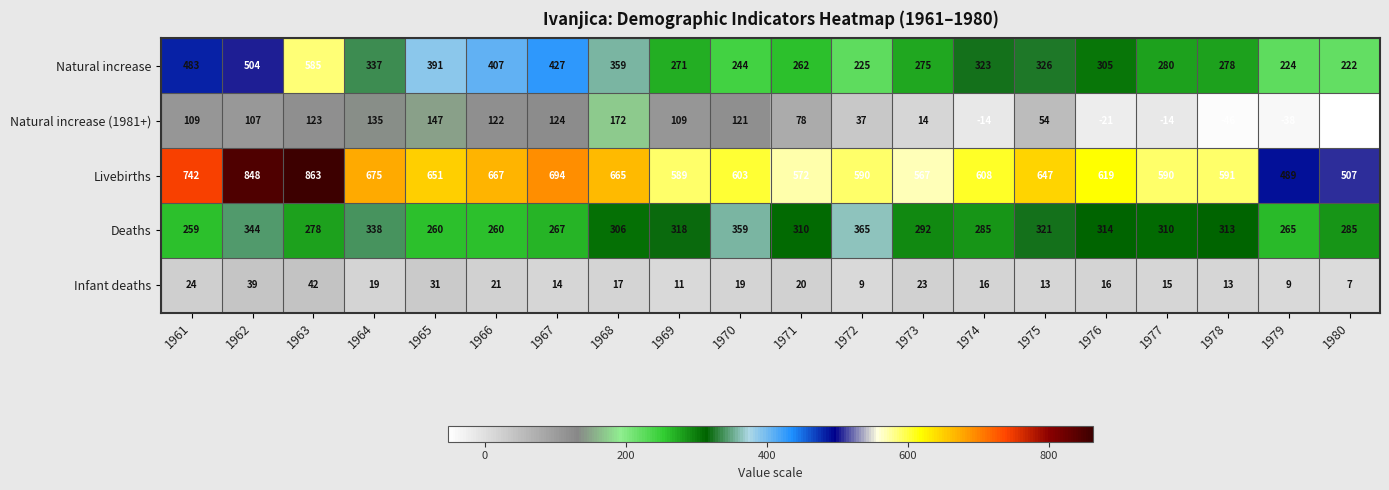

What is the lowest value of the Infant deaths series?

7